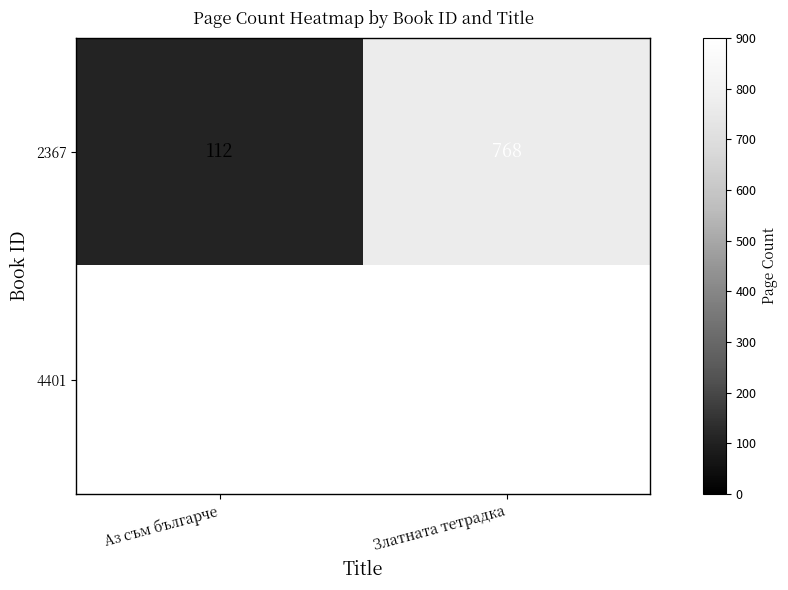

What is the difference between the 2367 values at Златната тетрадка and Аз съм българче?

656